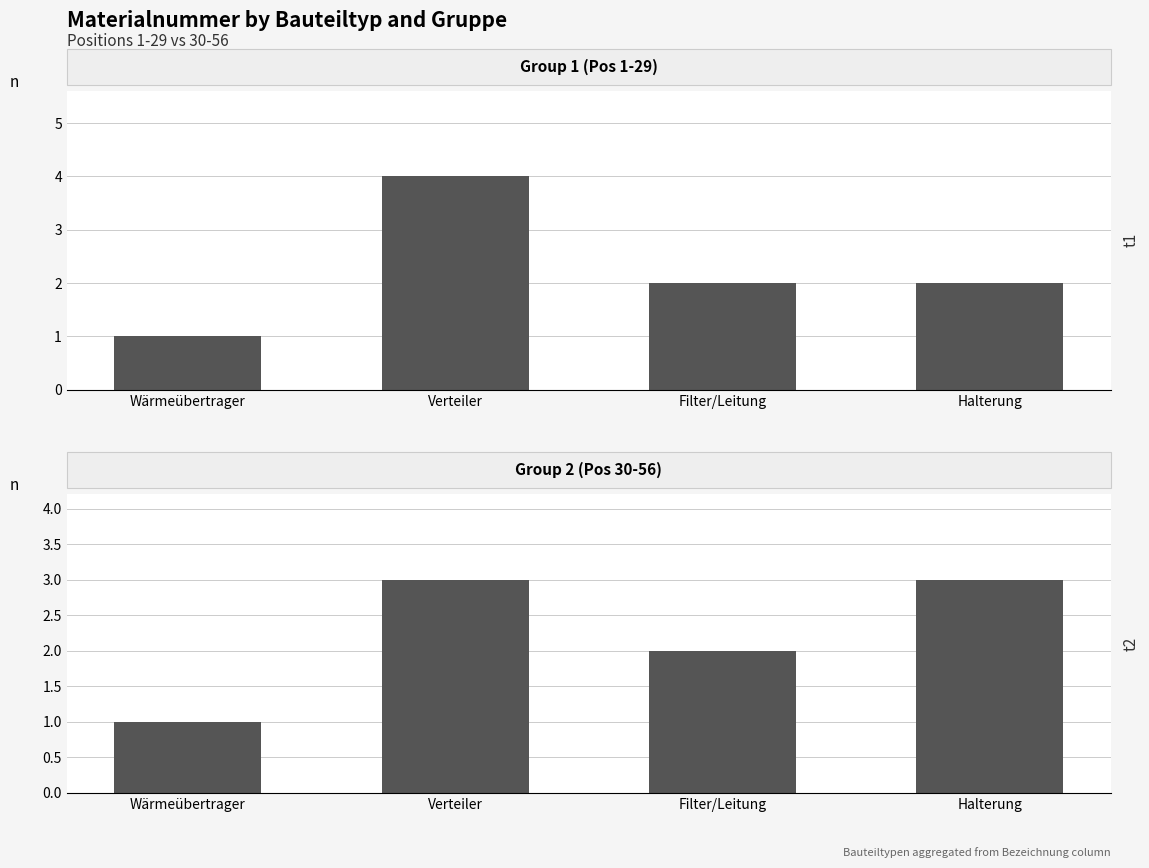

Read the Group 1 (Pos 1-29) value at Verteiler.

4